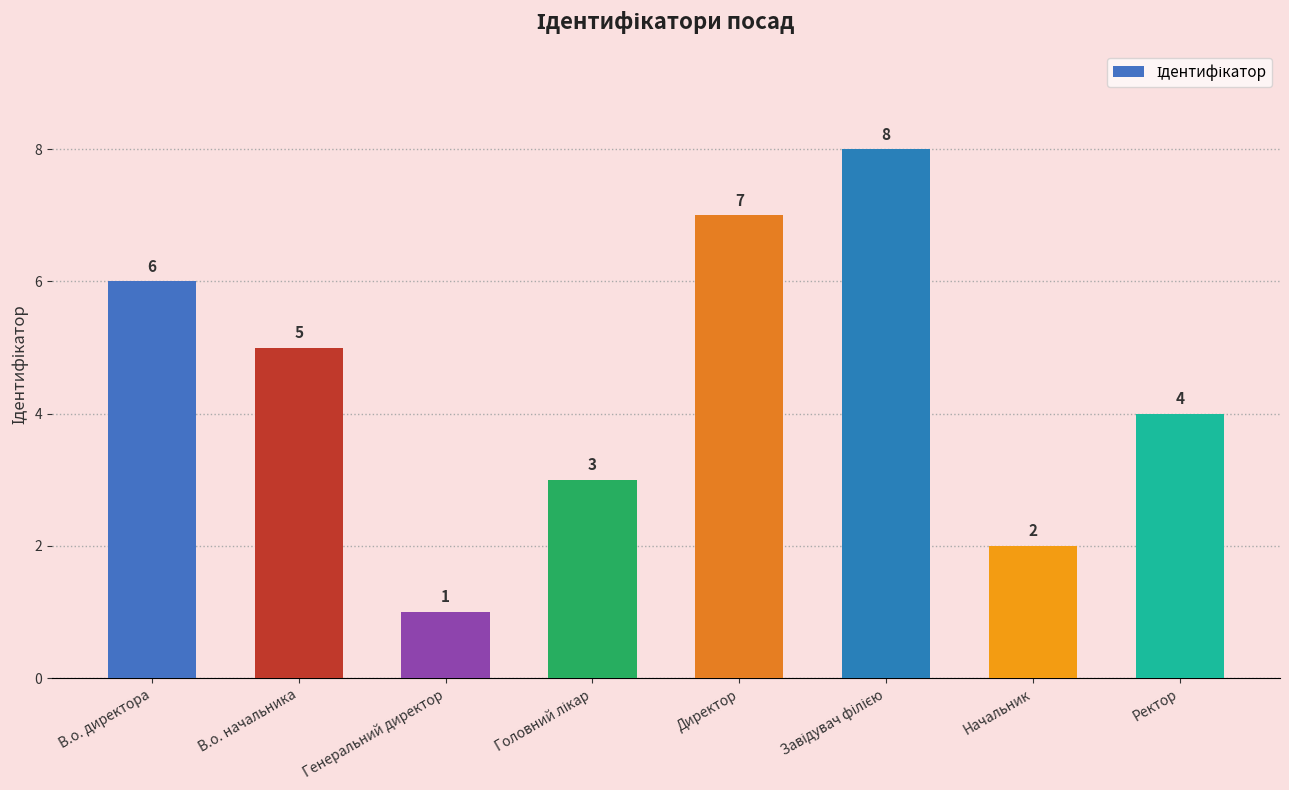

How many data points are less than 5?

4